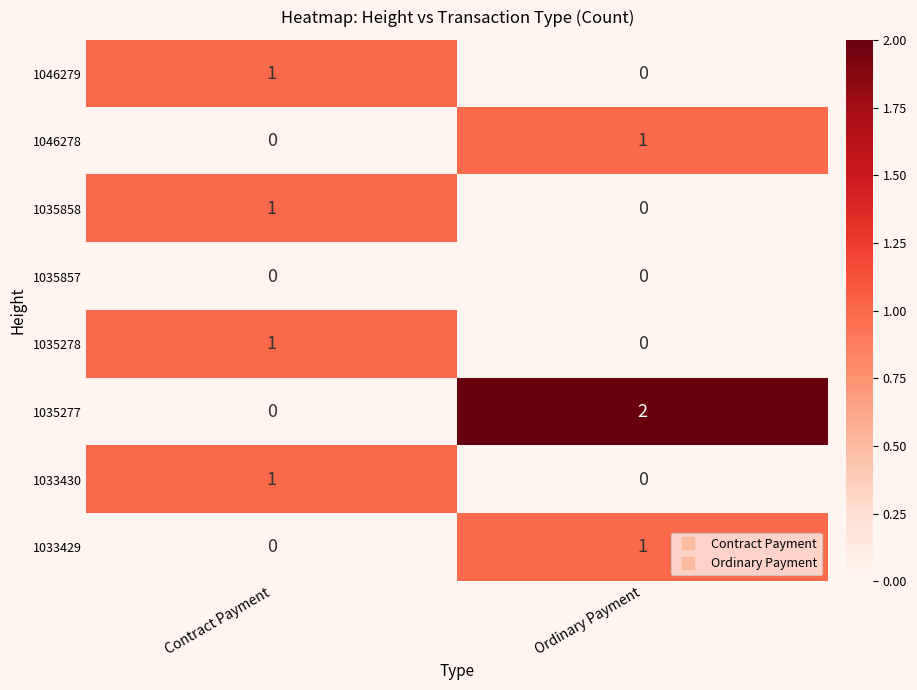

Is it true that 1046279 equals 0 at Ordinary Payment?

True